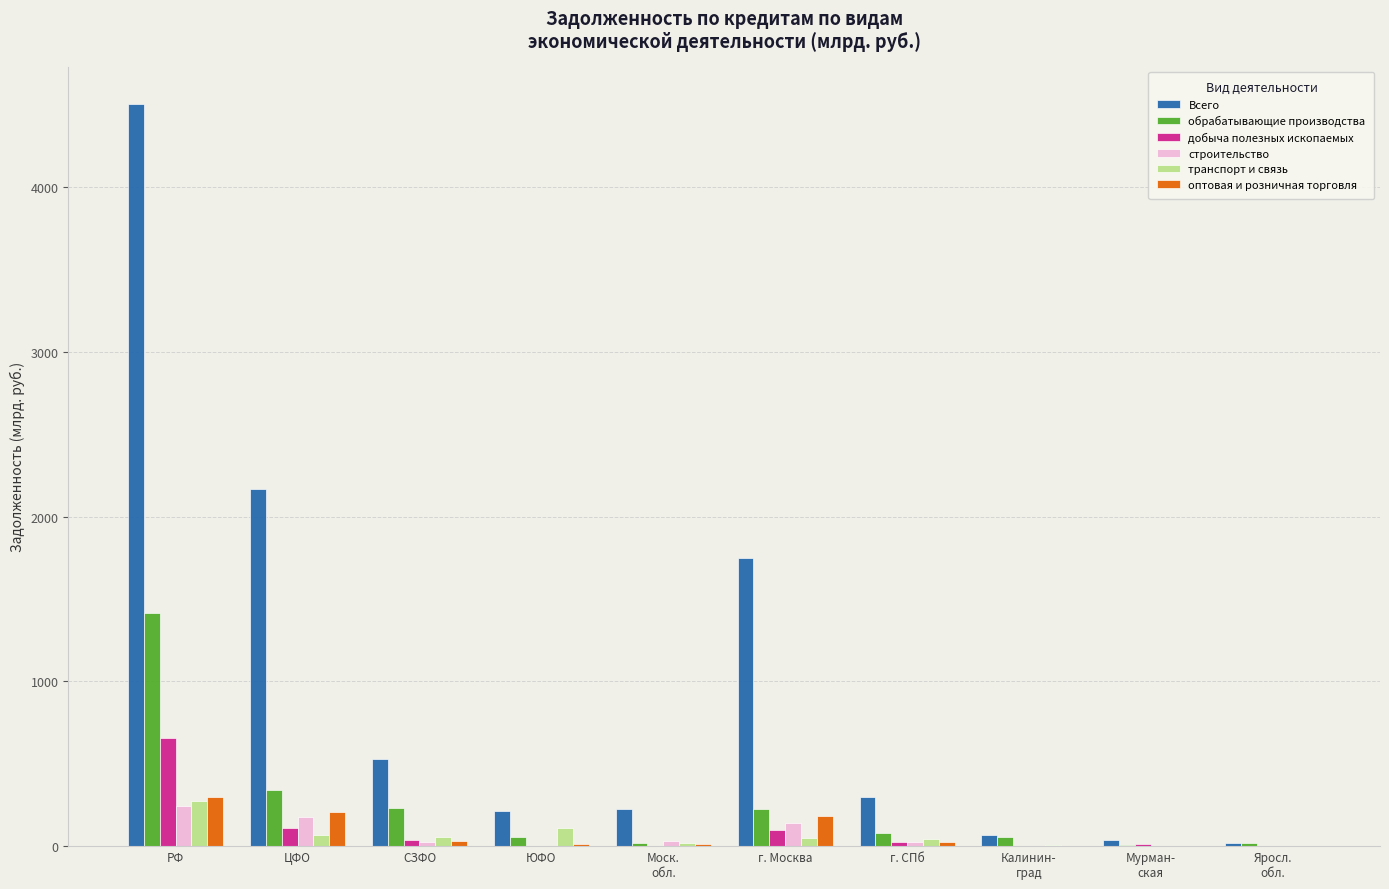

What is the greatest value displayed?

4507.5